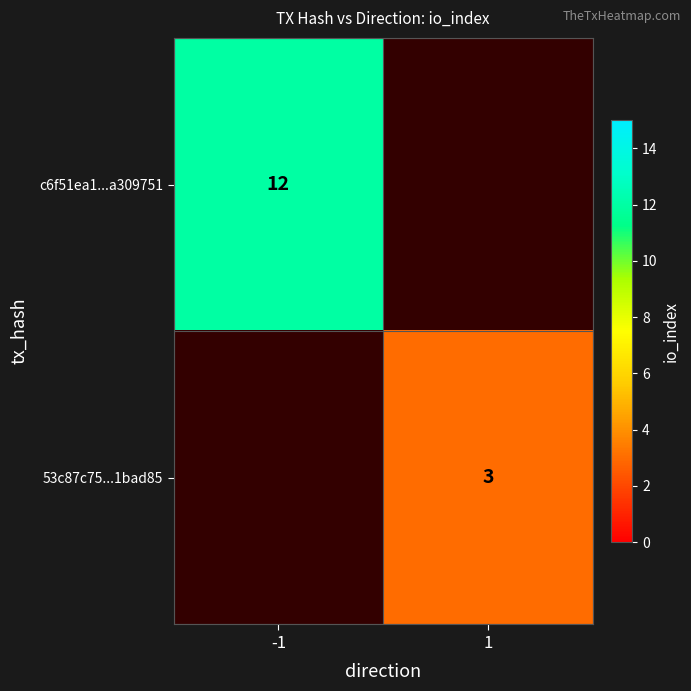

Is the value of c6f51ea1...a309751 at -1 greater than the value of 53c87c75...1bad85 at 1?

Yes